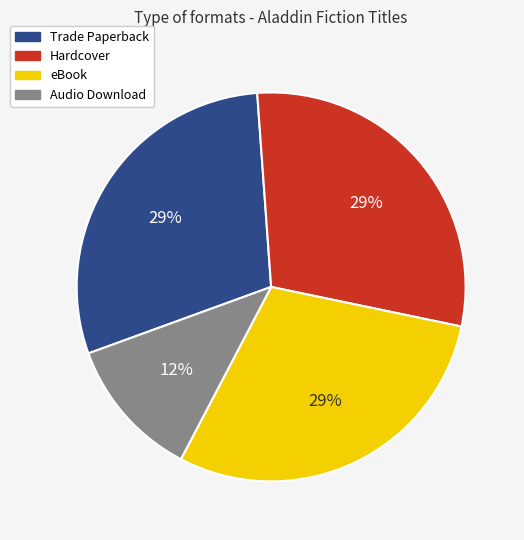

What is the smallest slice in the pie chart?

Audio Download